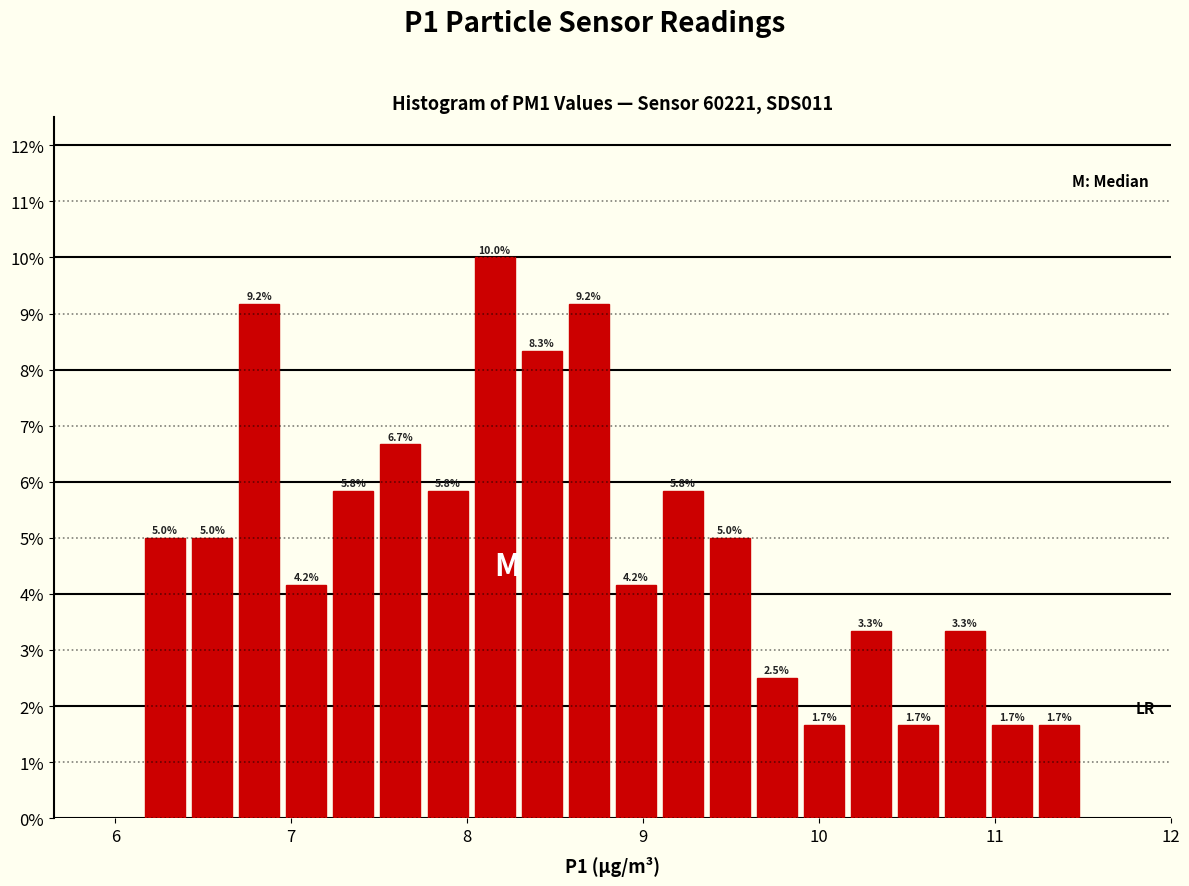

Around what value on the x-axis is the tallest bar? Give the approximate position of its centre, as read against the axis.

8.2